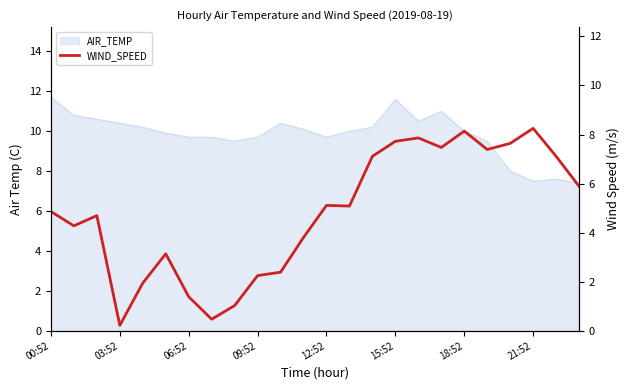

How many lines are shown in the chart?

1